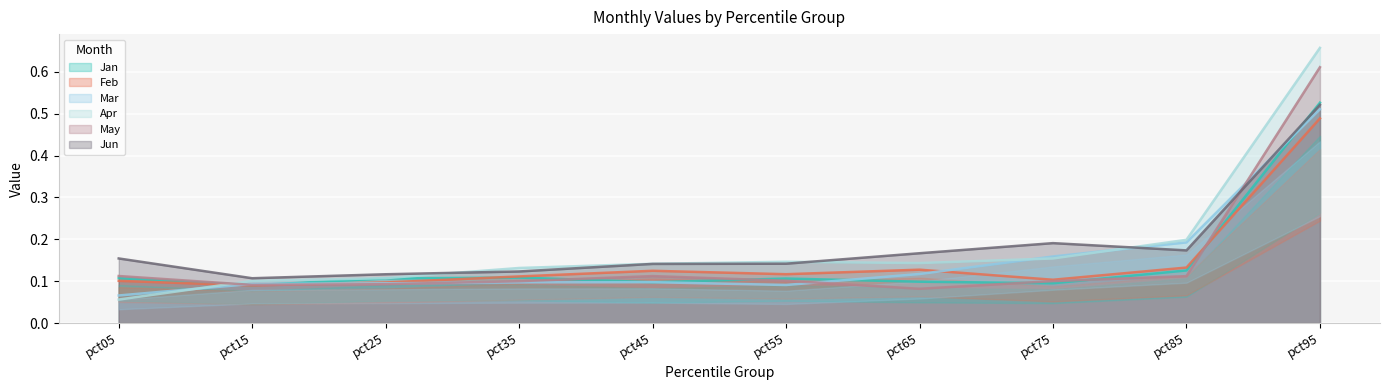

Rank the series at pct85 from highest to lowest value.

Apr, Mar, Jun, Feb, Jan, May